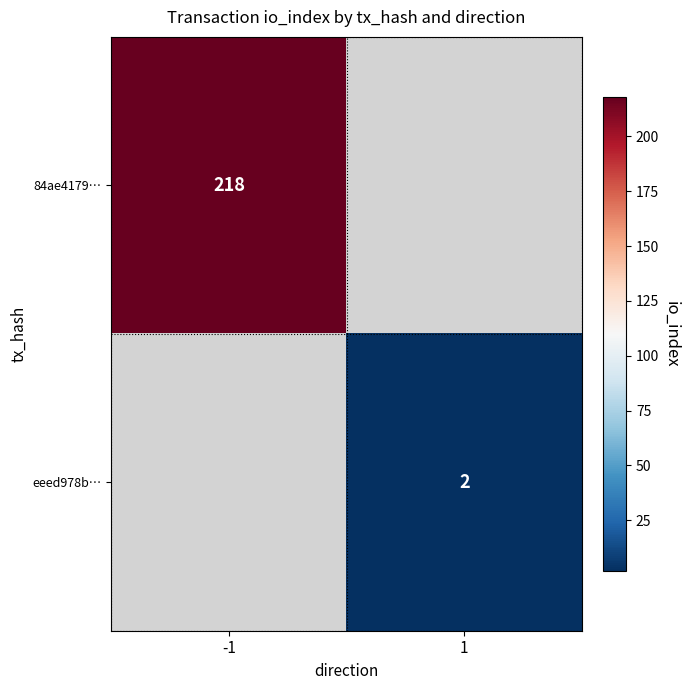

Between 1 and -1, which is larger?

-1